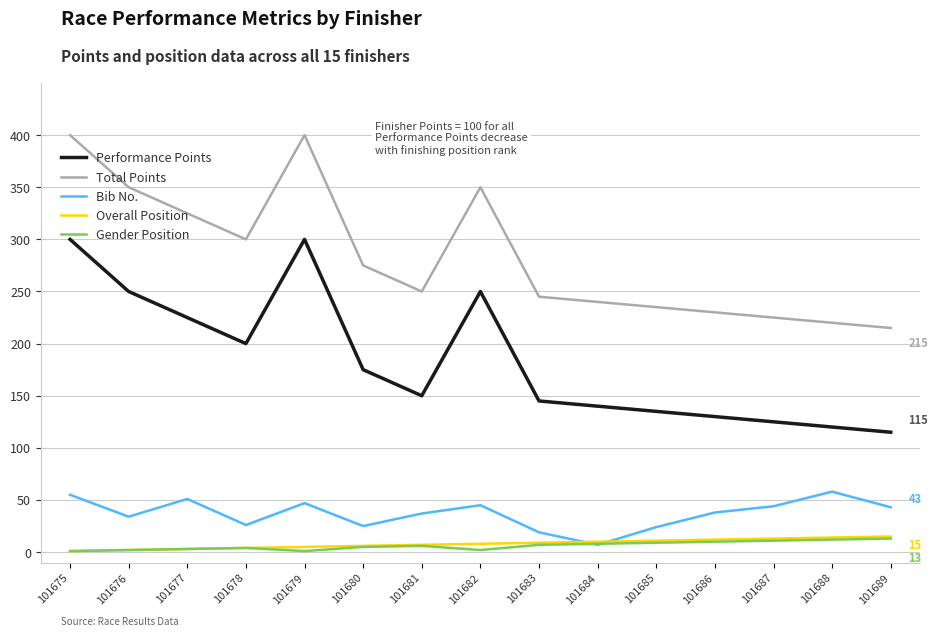

True or false: Performance Points has a value of 60 at 101676.

False